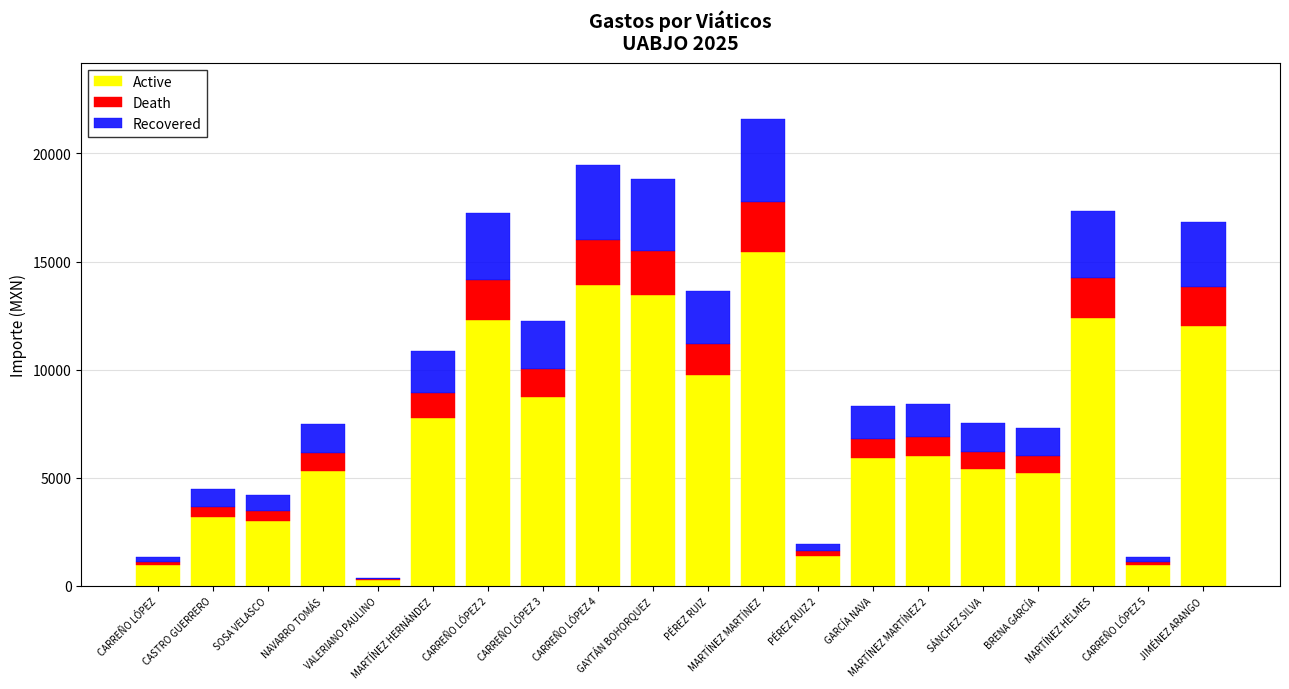

How many categories are shown in the chart?

20